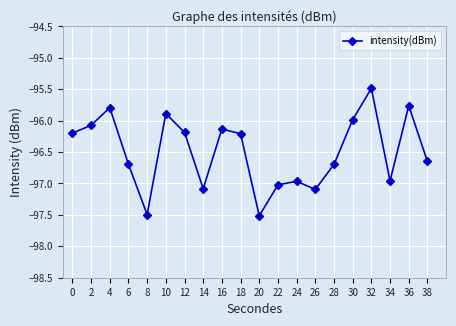

Where does the data first go above -96?

4